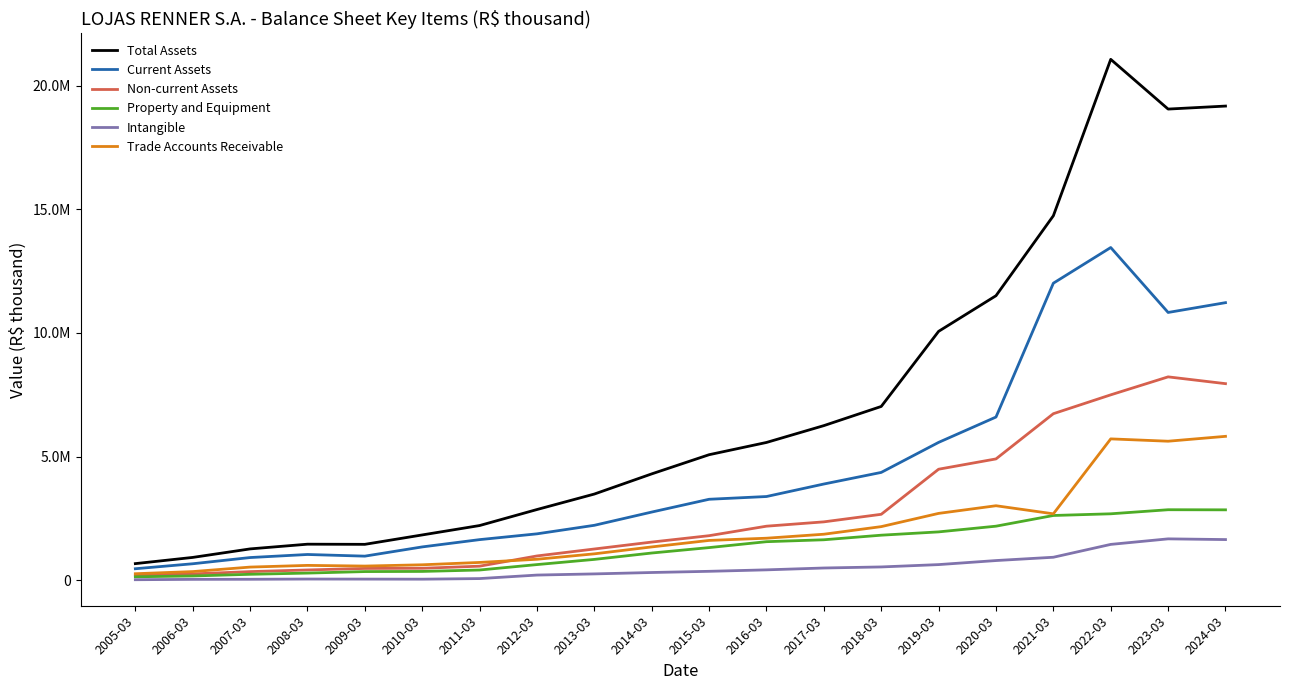

Reading left to right, transcribe all the data shown in this chart.

Total Assets: 2005-03=672486	2006-03=923259	2007-03=1267399	2008-03=1458016	2009-03=1452186	2010-03=1832162	2011-03=2212079	2012-03=2859507	2013-03=3485527	2014-03=4300689	2015-03=5075915	2016-03=5571244	2017-03=6251926	2018-03=7026755	2019-03=10063113	2020-03=11504459	2021-03=14736953	2022-03=21060632	2023-03=19050366	2024-03=19171858
Current Assets: 2005-03=465338	2006-03=666781	2007-03=918019	2008-03=1041938	2009-03=974785	2010-03=1348005	2011-03=1642597	2012-03=1876789	2013-03=2221684	2014-03=2757108	2015-03=3274070	2016-03=3385396	2017-03=3890929	2018-03=4360150	2019-03=5573986	2020-03=6598661	2021-03=12010484	2022-03=13452844	2023-03=10827084	2024-03=11223346
Non-current Assets: 2005-03=207148	2006-03=256478	2007-03=349380	2008-03=416078	2009-03=477401	2010-03=484157	2011-03=569482	2012-03=982718	2013-03=1263843	2014-03=1543581	2015-03=1801845	2016-03=2185848	2017-03=2360997	2018-03=2666605	2019-03=4489127	2020-03=4905798	2021-03=6733978	2022-03=7496465	2023-03=8223282	2024-03=7948512
Property and Equipment: 2005-03=139857	2006-03=172994	2007-03=240716	2008-03=289734	2009-03=350828	2010-03=356790	2011-03=414185	2012-03=633359	2013-03=843189	2014-03=1101156	2015-03=1320473	2016-03=1559316	2017-03=1636648	2018-03=1822018	2019-03=1955428	2020-03=2186193	2021-03=2618691	2022-03=2686734	2023-03=2851411	2024-03=2847026
Intangible: 2005-03=21592	2006-03=36255	2007-03=39472	2008-03=48979	2009-03=46528	2010-03=43529	2011-03=67770	2012-03=209733	2013-03=256630	2014-03=313311	2015-03=361394	2016-03=420496	2017-03=495518	2018-03=538370	2019-03=632852	2020-03=796489	2021-03=930143	2022-03=1449821	2023-03=1673519	2024-03=1644795
Trade Accounts Receivable: 2005-03=264021	2006-03=350391	2007-03=532336	2008-03=601020	2009-03=573501	2010-03=625256	2011-03=720221	2012-03=849027	2013-03=1068236	2014-03=1347943	2015-03=1610505	2016-03=1699613	2017-03=1861232	2018-03=2168299	2019-03=2703346	2020-03=3012644	2021-03=2686095	2022-03=5715658	2023-03=5621292	2024-03=5818624